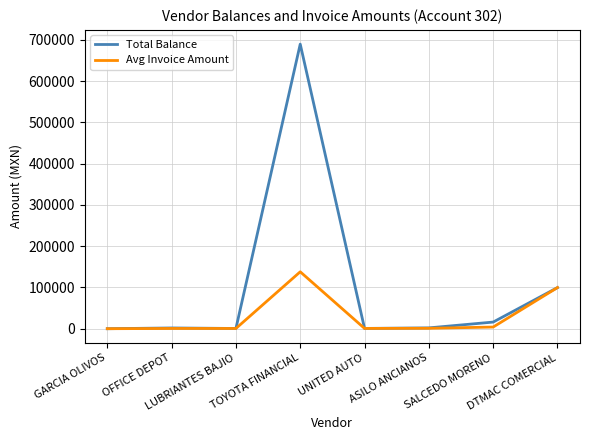

Which series has the largest range (max minus min)?

Total Balance